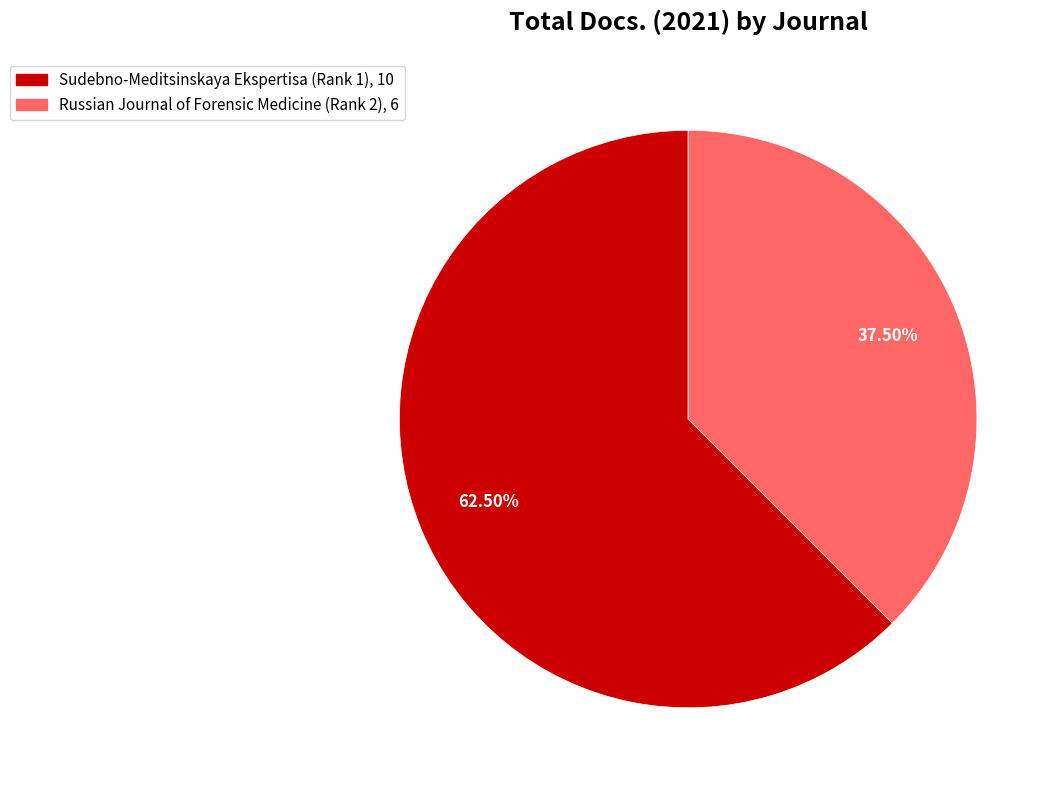

To the nearest percent, what is the difference between the largest and smallest slice percentages?

25%